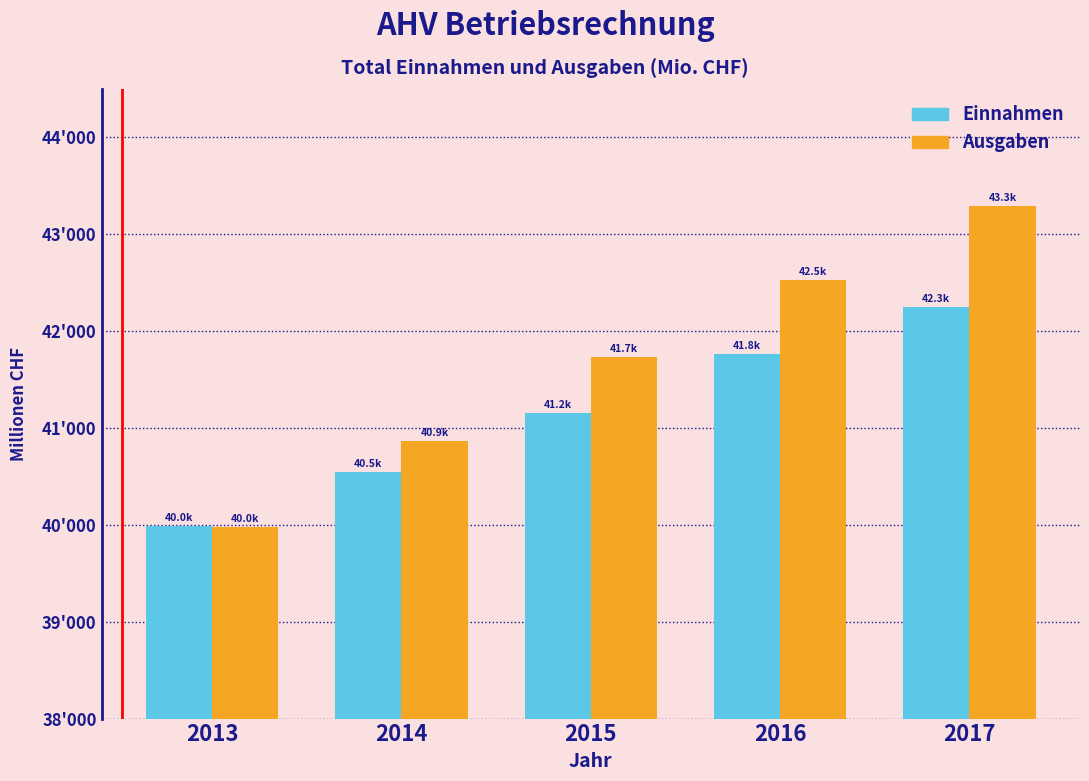

Does the chart contain any negative values?

No